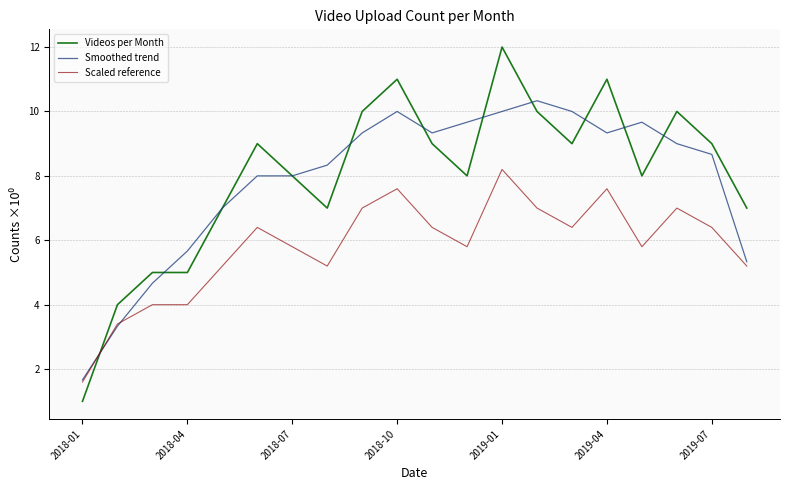

Which series has the largest range (max minus min)?

Videos per Month